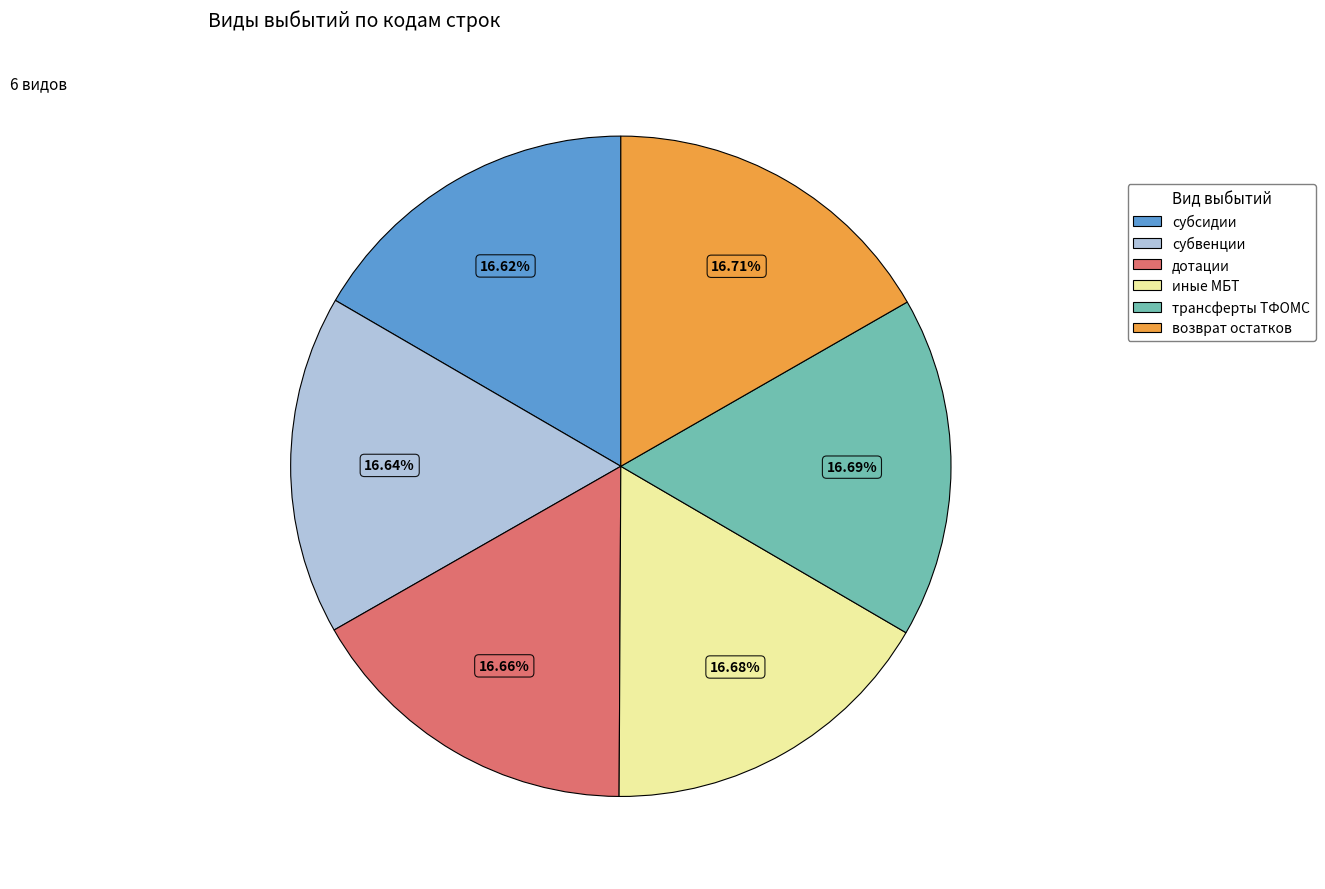

How many slices are in this pie chart?

6